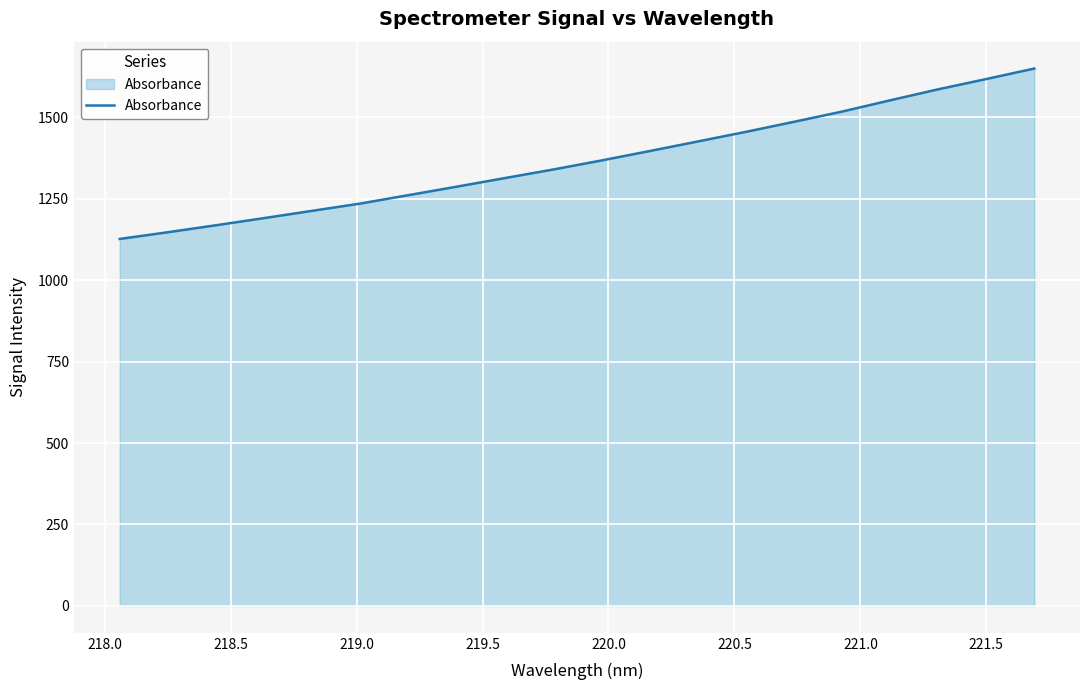

What is the smallest value displayed?

1126.1